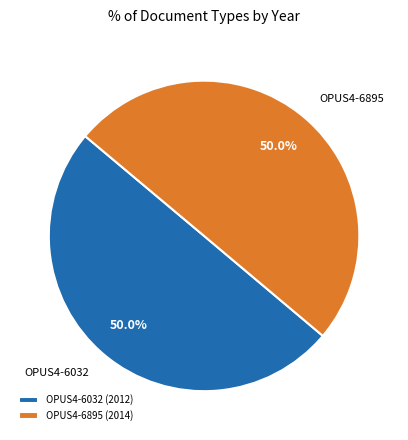

Approximately how many times larger is the value at OPUS4-6032 compared to OPUS4-6895?

1.0